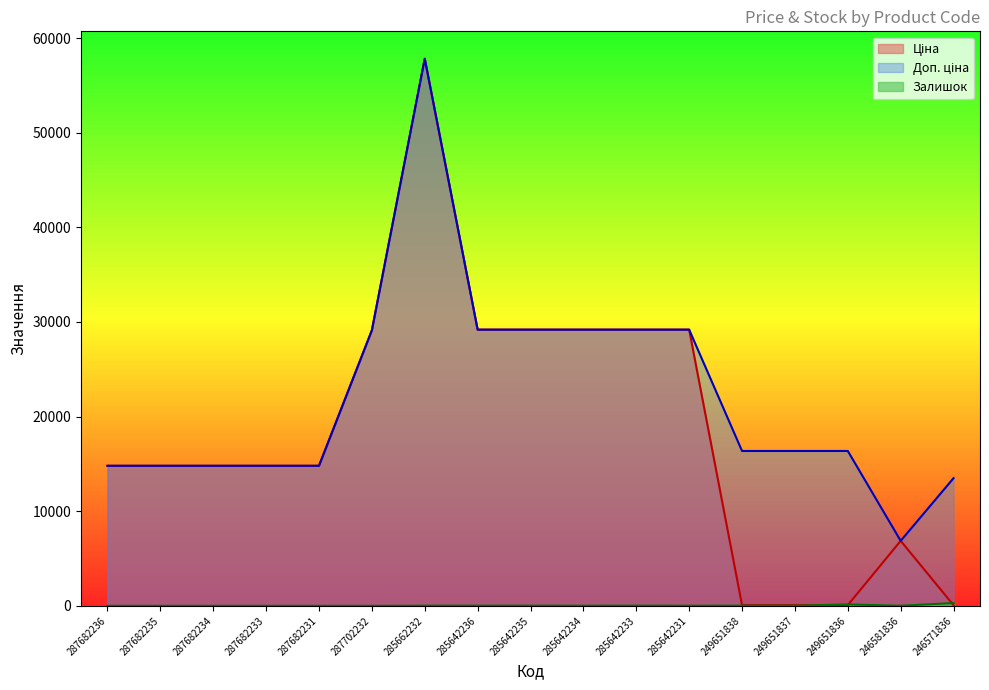

What is the total value across all series at 246581836?

13748.8